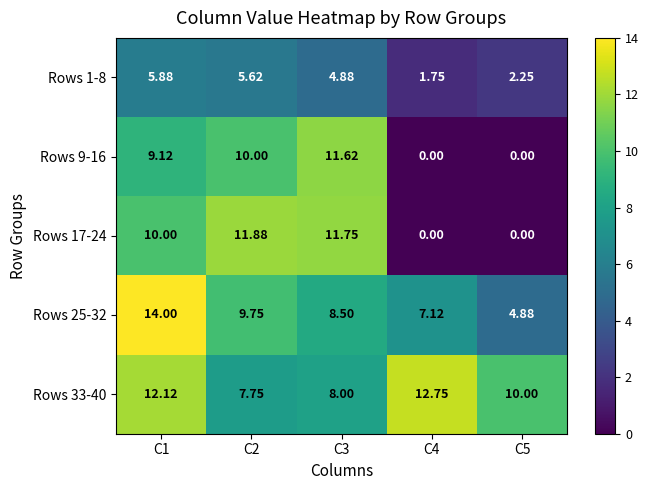

What is the maximum value shown in the chart?

14.0